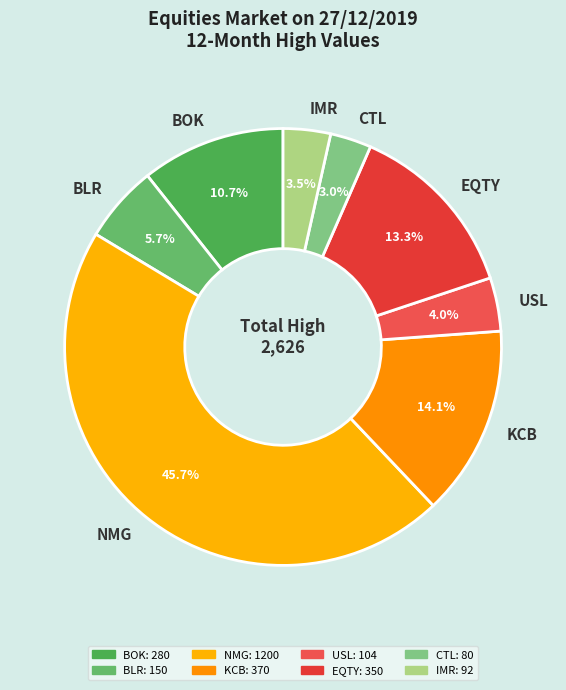

What portion of the pie excludes BOK?

89.3%